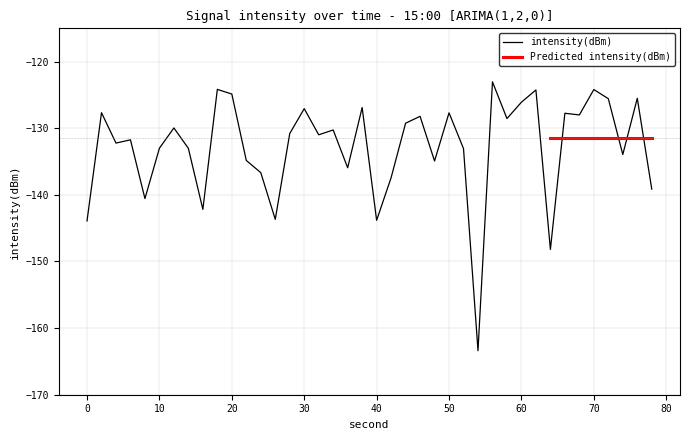

What is the minimum value for intensity(dBm)?

-163.4